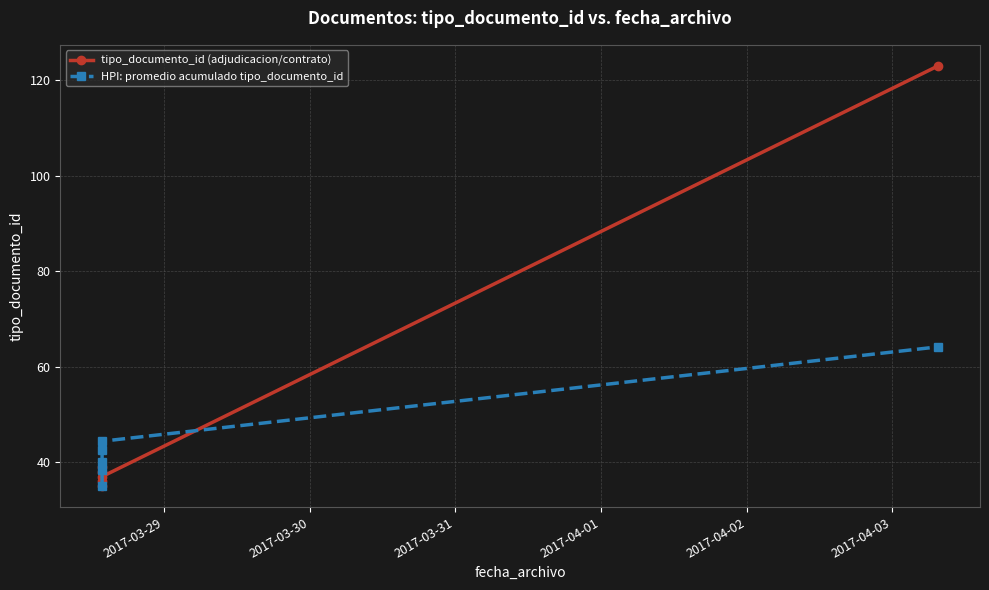

Does the chart display data point markers on the line(s)?

Yes